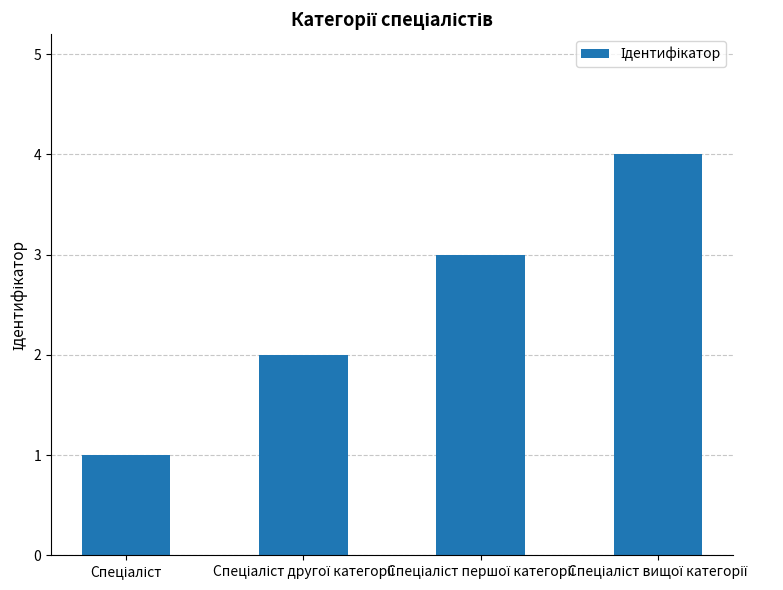

What is the maximum value shown in the chart?

4